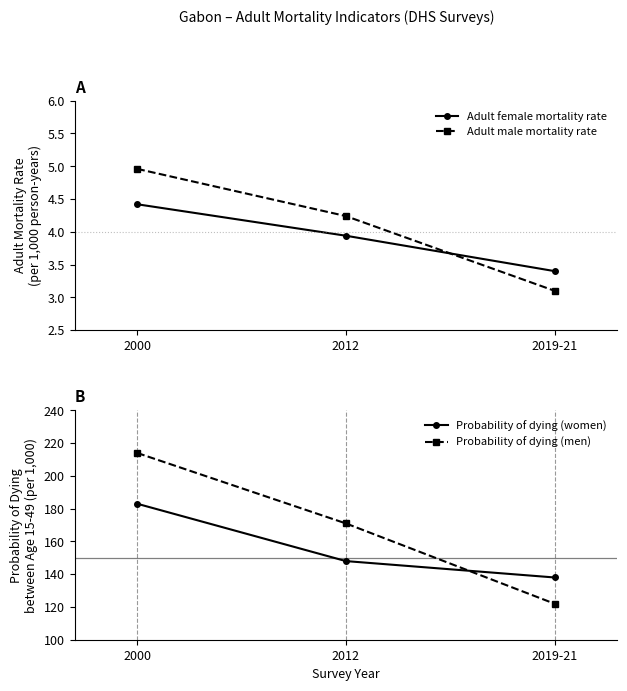

How many values in the Probability of dying (women) series exceed 148?

1